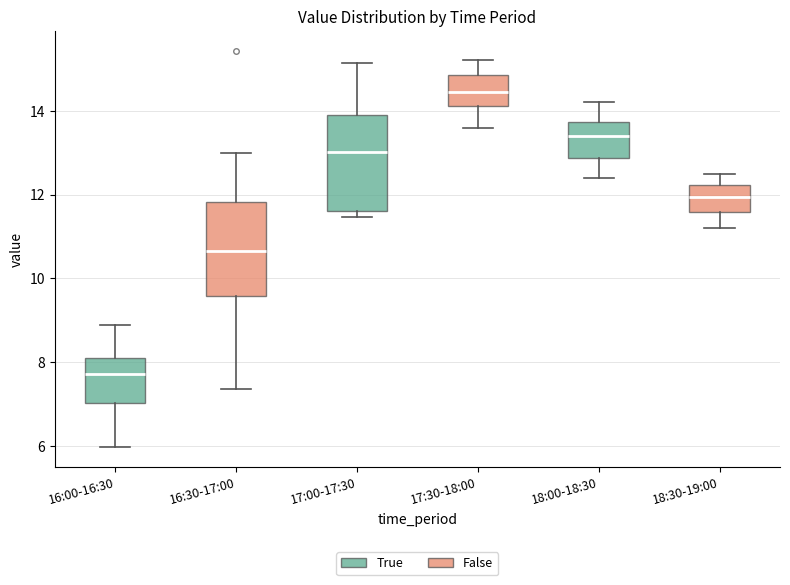

Reading left to right, read every box against the y-axis: the position of its median line, the range the box covers, and the ends of its whiskers. The values are not printed on the chart, so give them approximately, as read against the axis.

16:00-16:30: median 7.8, box 7.0 to 8.2, whiskers 6.0 to 9.0
16:30-17:00: median 10.6, box 9.6 to 11.8, whiskers 7.4 to 13.0
17:00-17:30: median 13.0, box 11.6 to 13.8, whiskers 11.4 to 15.2
17:30-18:00: median 14.4, box 14.2 to 14.8, whiskers 13.6 to 15.2
18:00-18:30: median 13.4, box 12.8 to 13.8, whiskers 12.4 to 14.2
18:30-19:00: median 12.0, box 11.6 to 12.2, whiskers 11.2 to 12.6